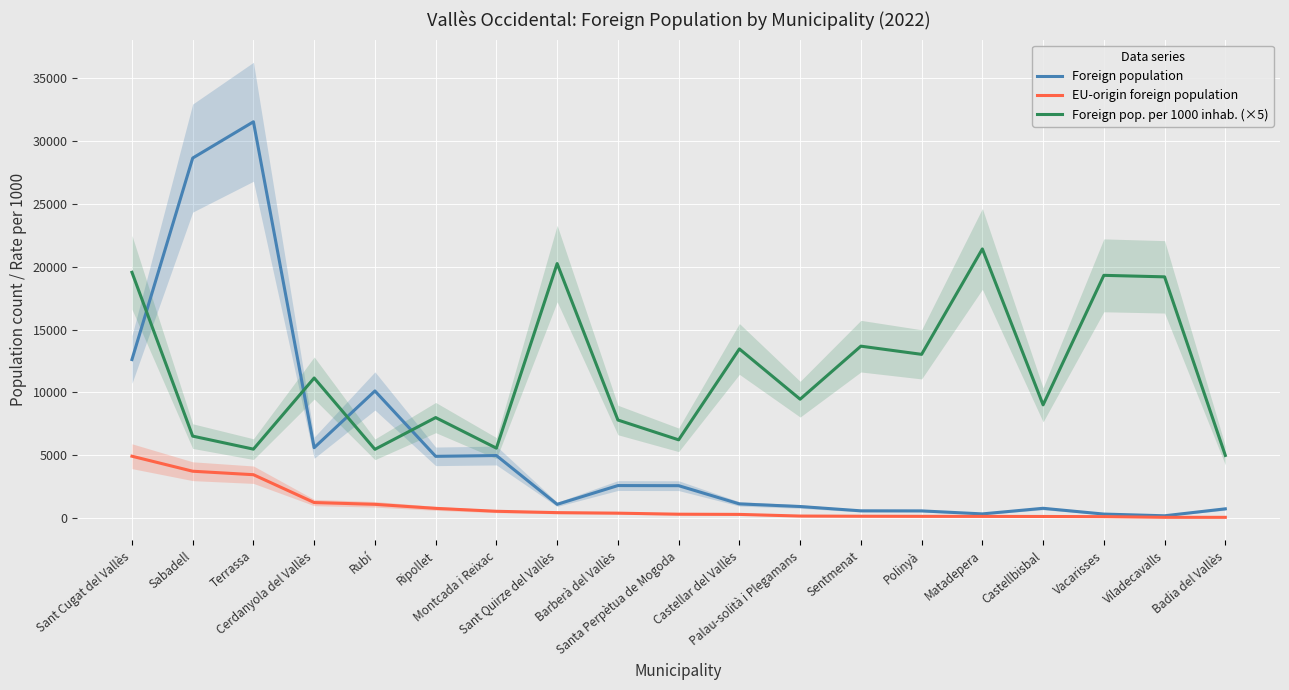

At which category does Foreign population reach its first local valley?

Cerdanyola del Vallès